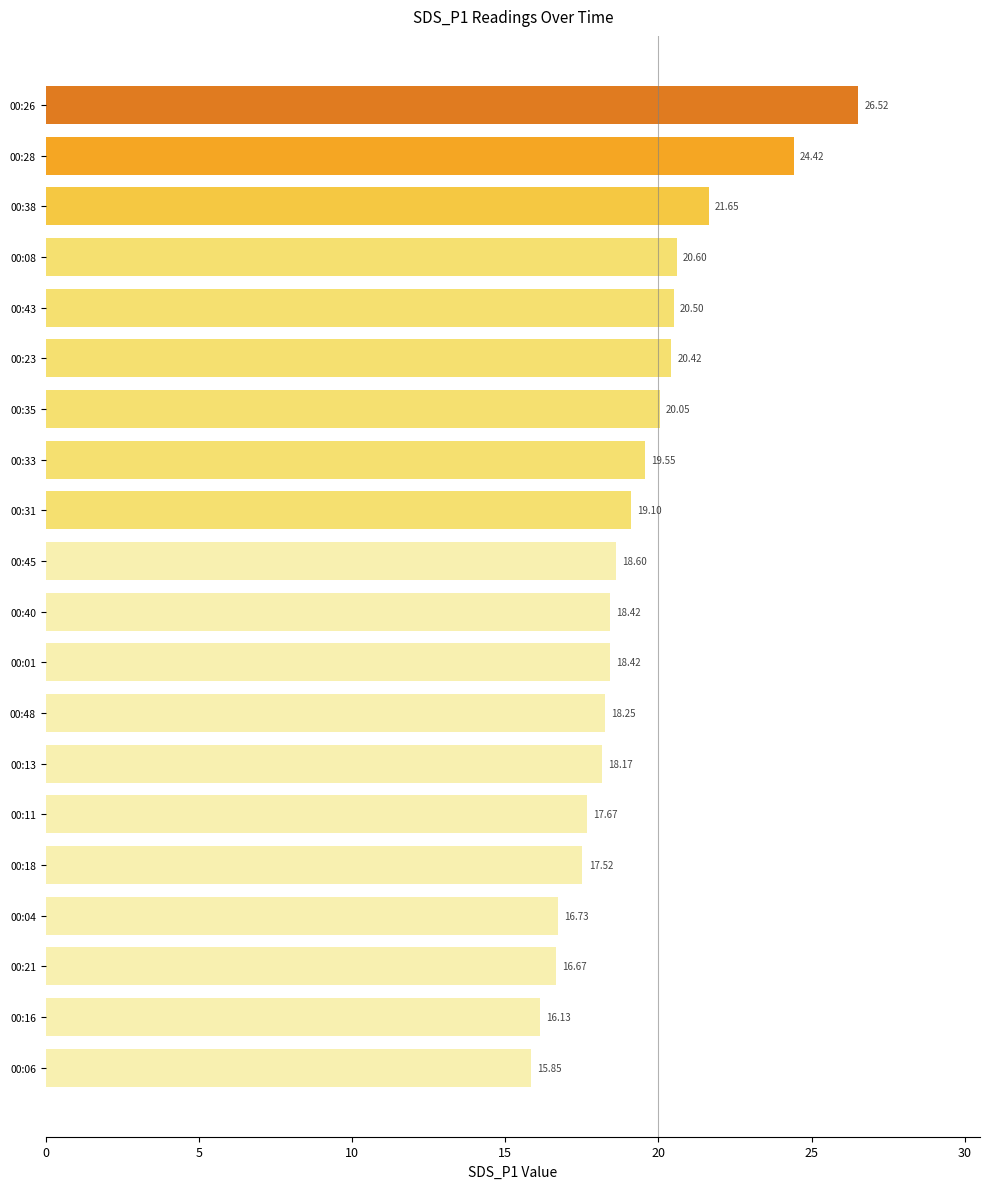

What is the ratio of the value at 00:21 to the value at 00:06?

1.1